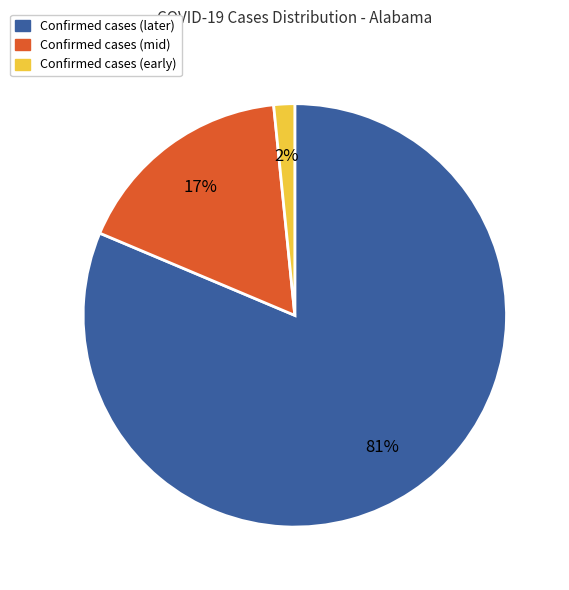

What percentage is the Confirmed cases (mid) slice, to the nearest percent?

17%